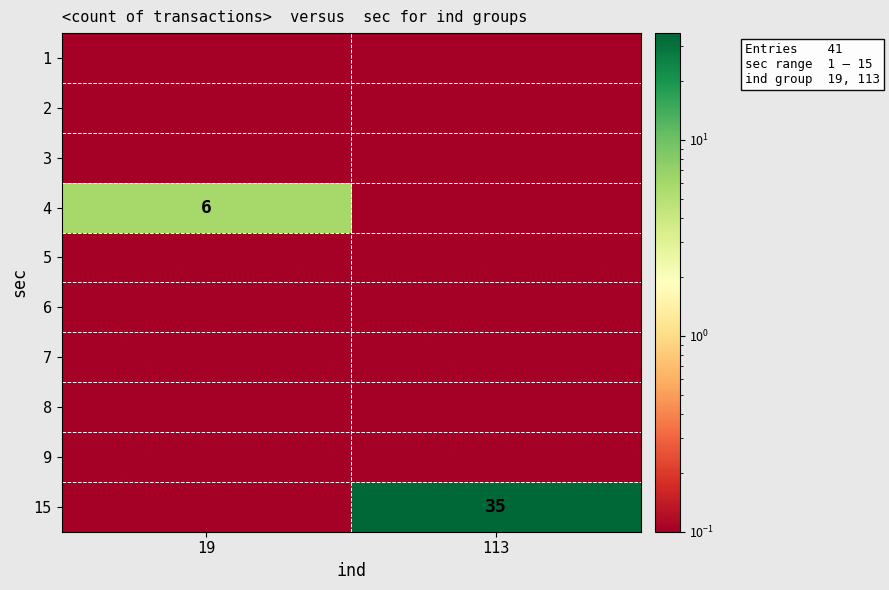

True or false: 15 has a value of 7.4 at 113.

False